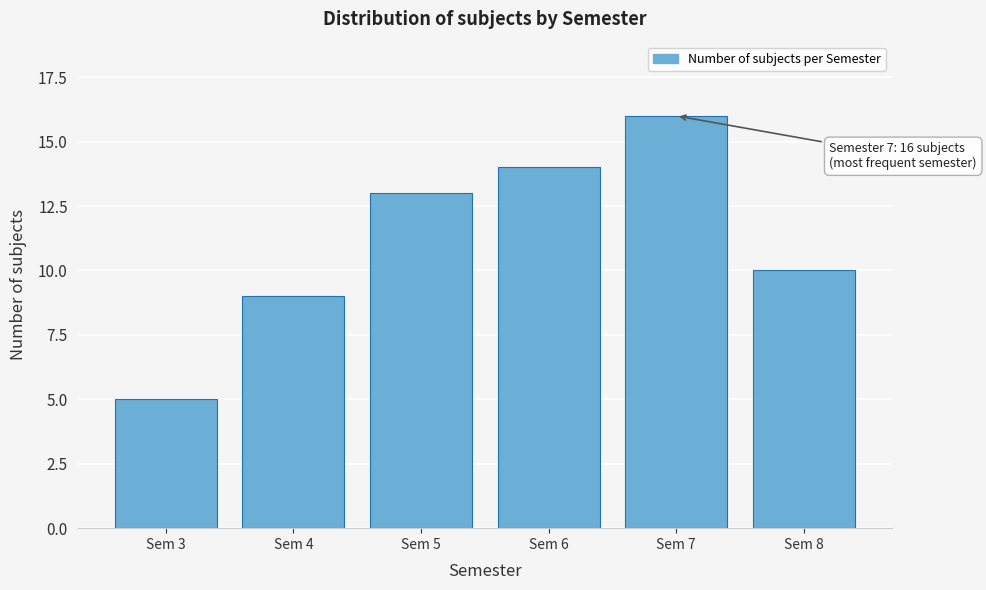

Reading left to right, list all the values displayed in this chart.

5	9	13	14	16	10